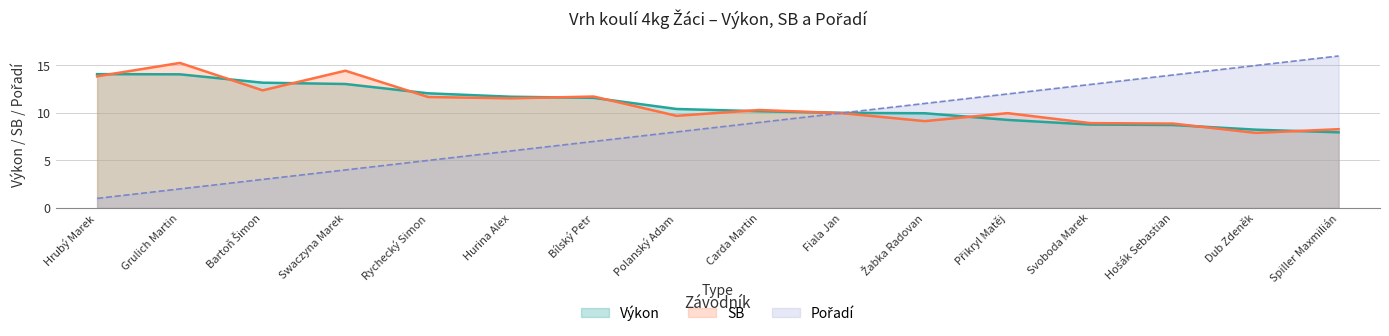

What is the value of the SB point at the 4th from the left?

14.4